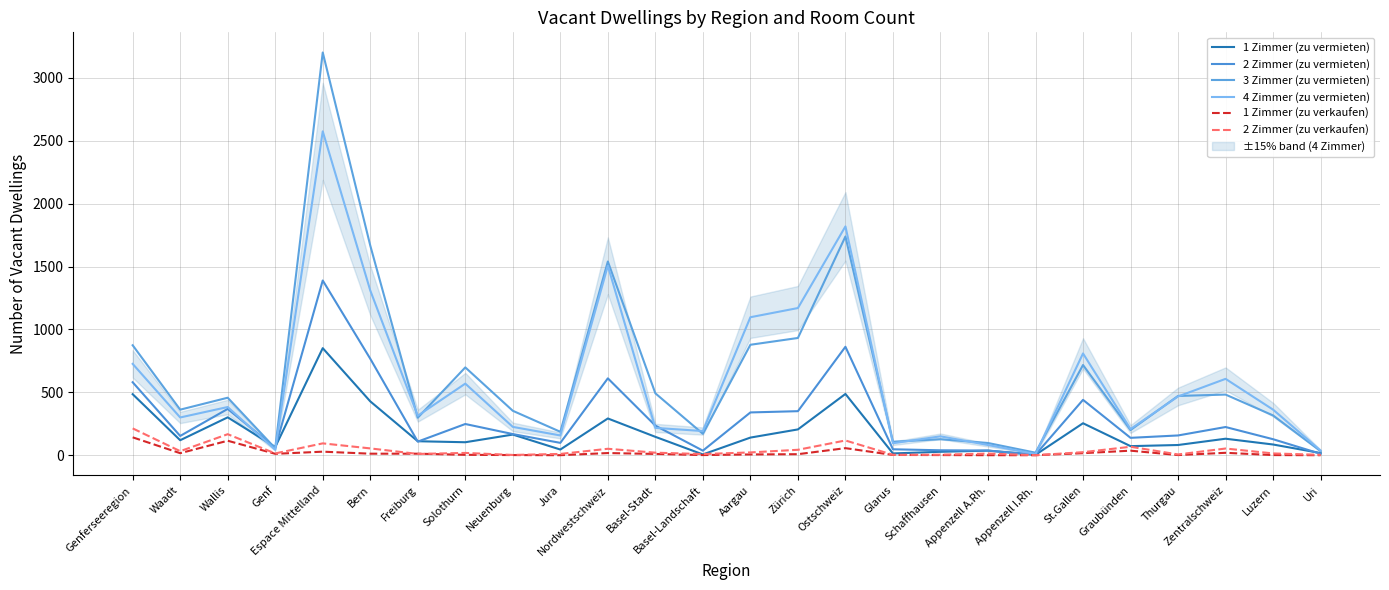

Between Aargau and Luzern, which series saw the biggest shift?

4 Zimmer (zu vermieten)